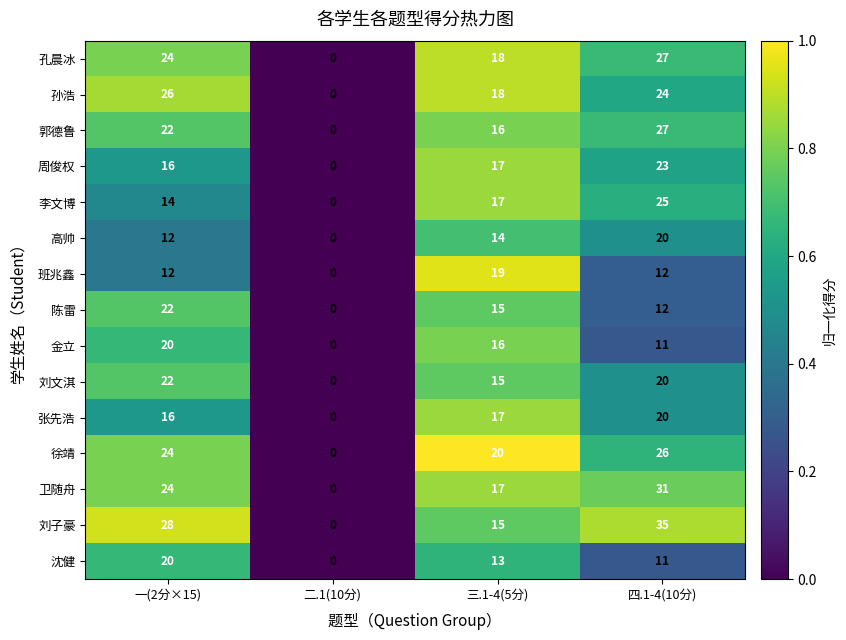

At which category is the sum across all series the highest?

四.1-4(10分)